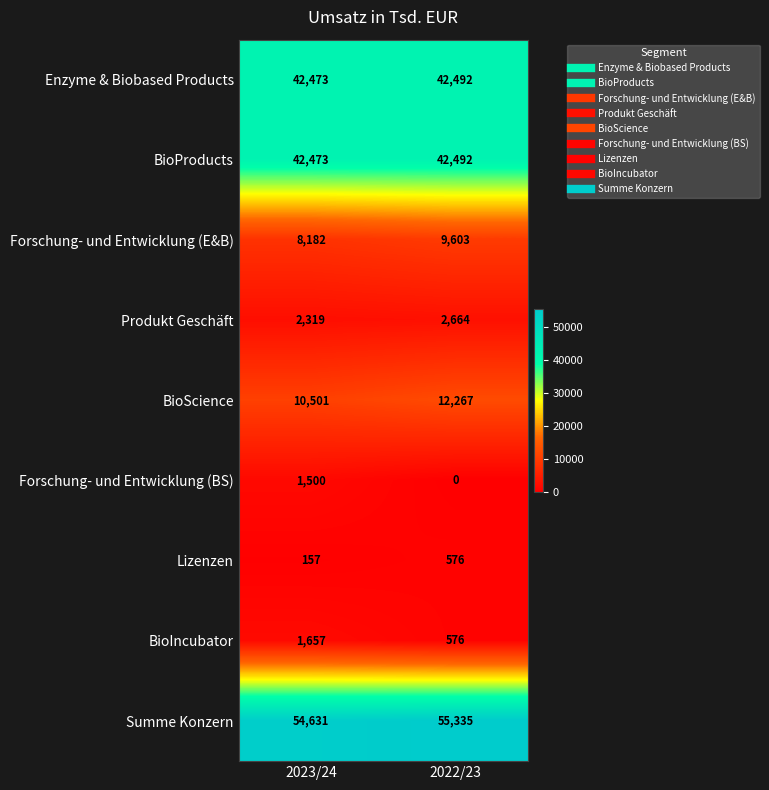

What is the highest value of the Lizenzen series?

576